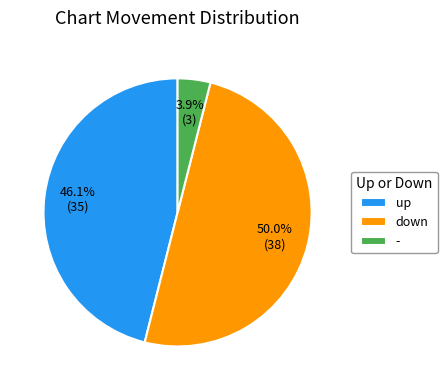

Which slice is the largest?

down